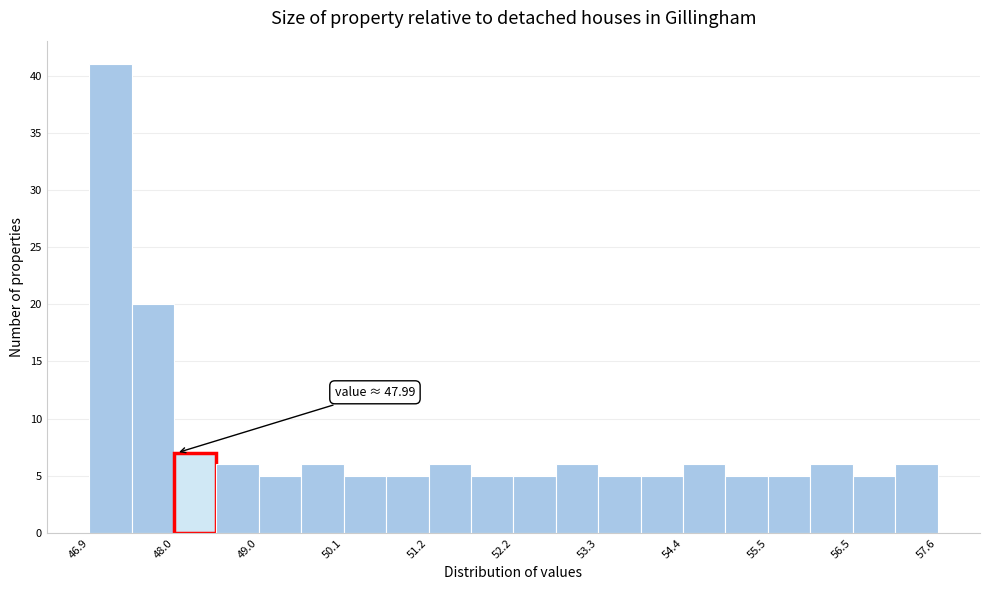

Around what value on the x-axis is the tallest bar? Give the approximate position of its centre, as read against the axis.

47.2